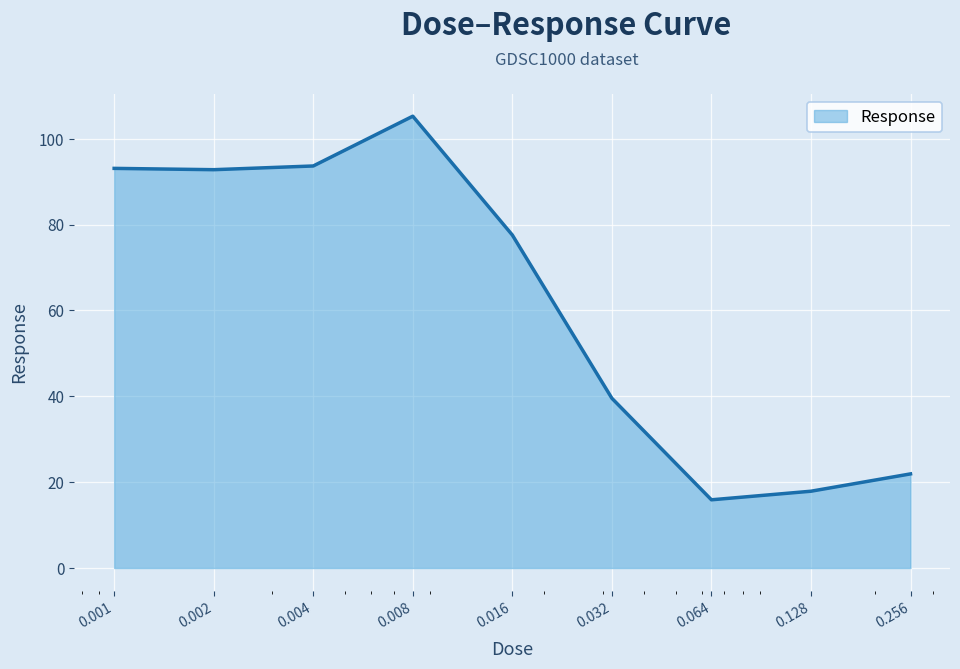

What is the difference between the maximum and minimum values?

89.3